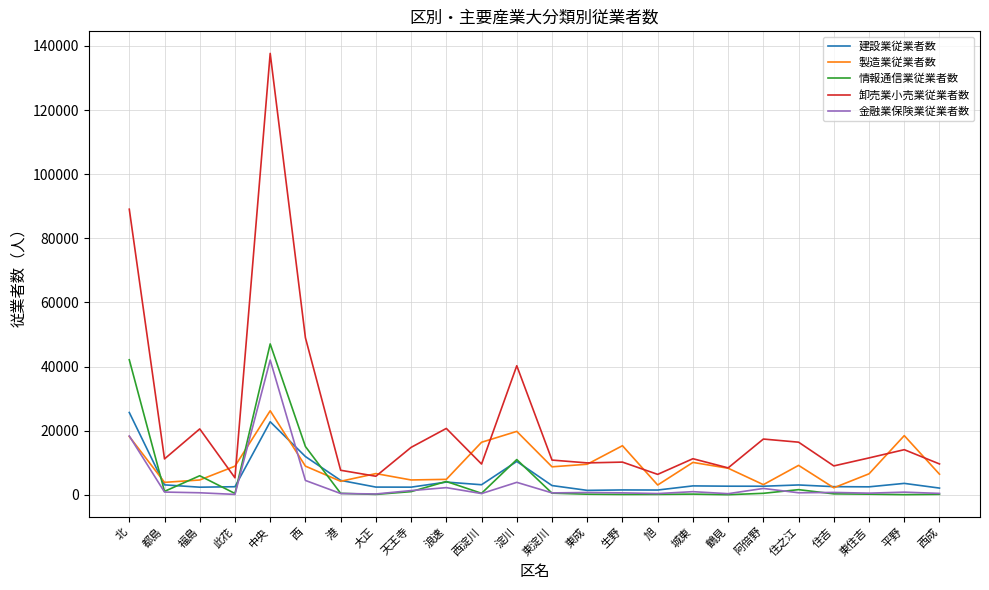

True or false: 卸売業小売業従業者数 and 金融業保険業従業者数 intersect in this chart.

False